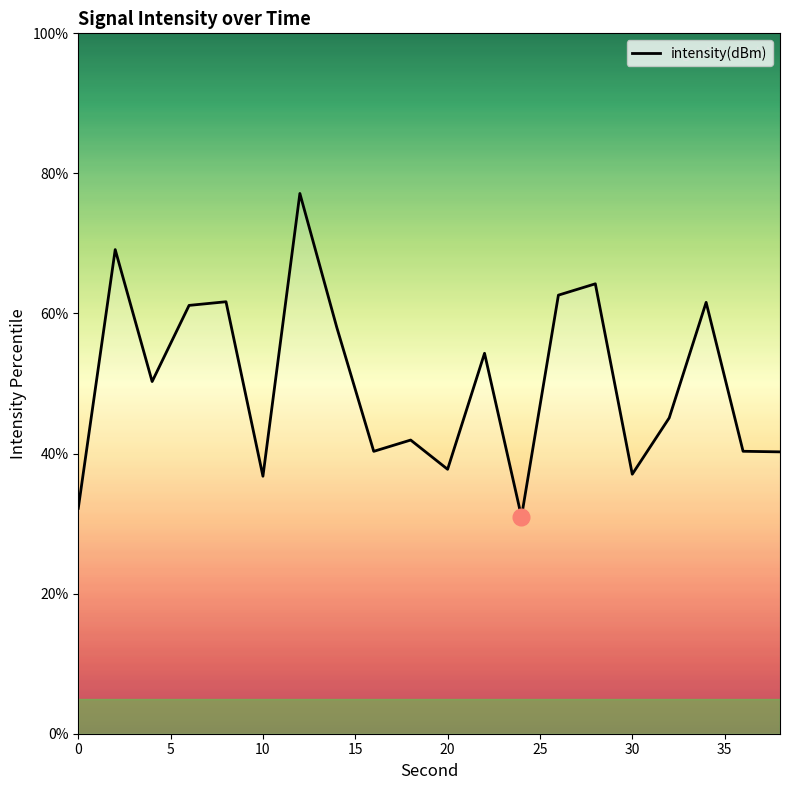

What is the average value?

50.1